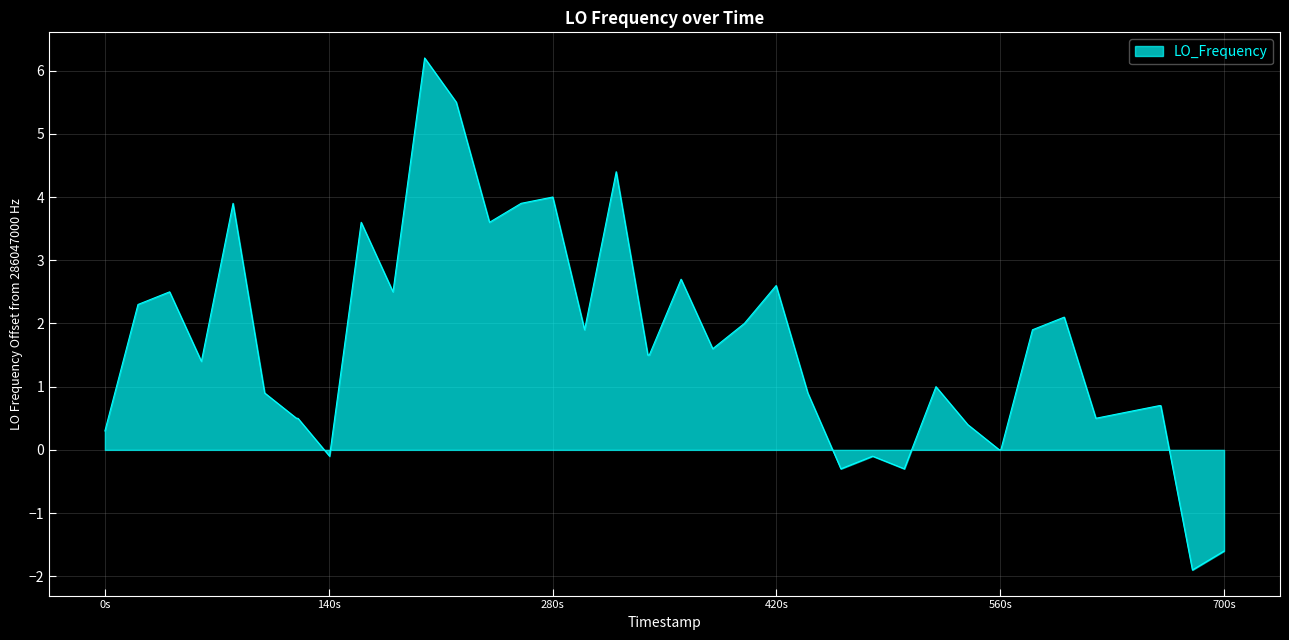

What is the smallest value displayed?

-1.9